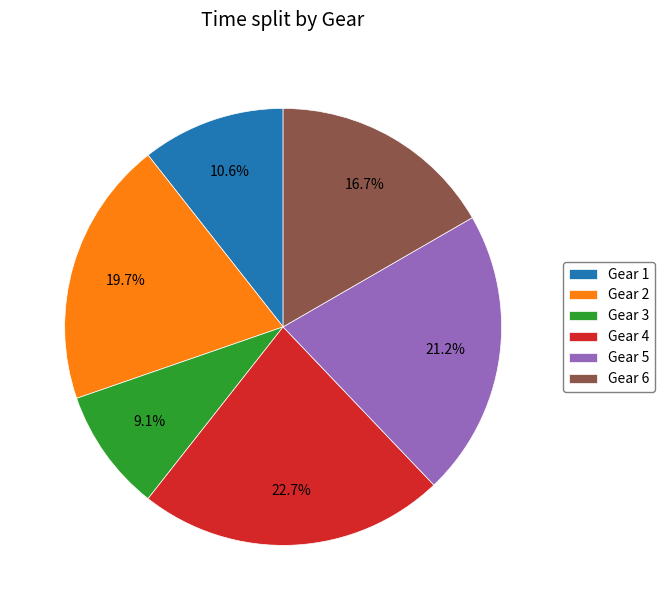

Which has a higher value, Gear 3 or Gear 2?

Gear 2